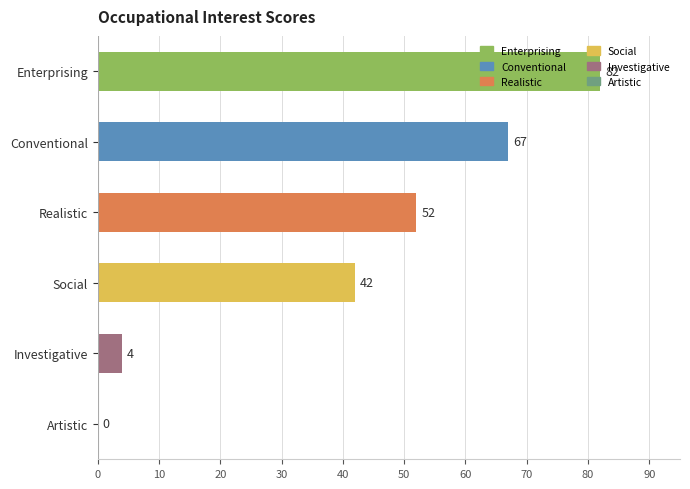

At which category does the chart reach its peak across all series?

Enterprising